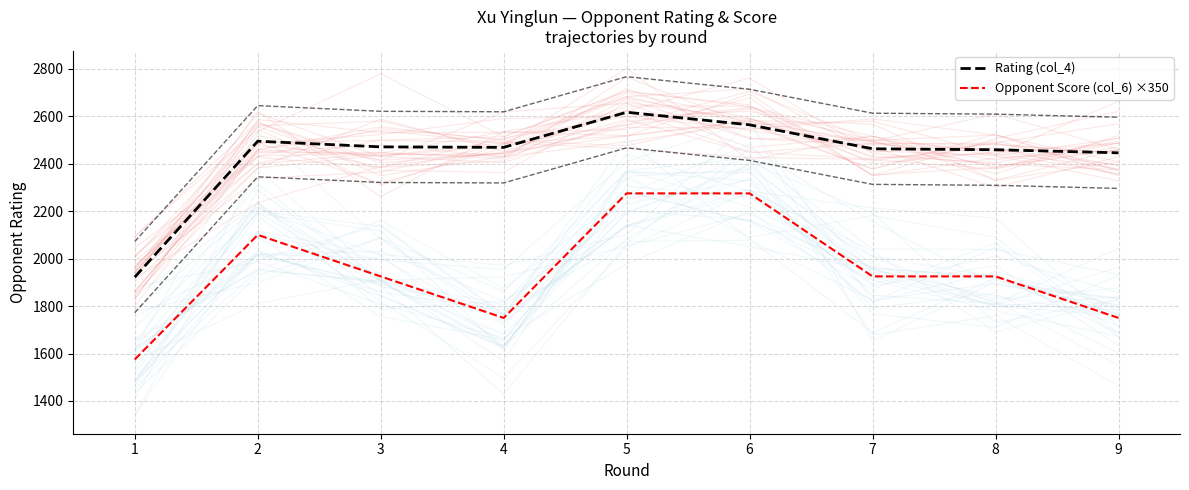

Which series has the largest range (max minus min)?

Opponent Score (col_6) ×350